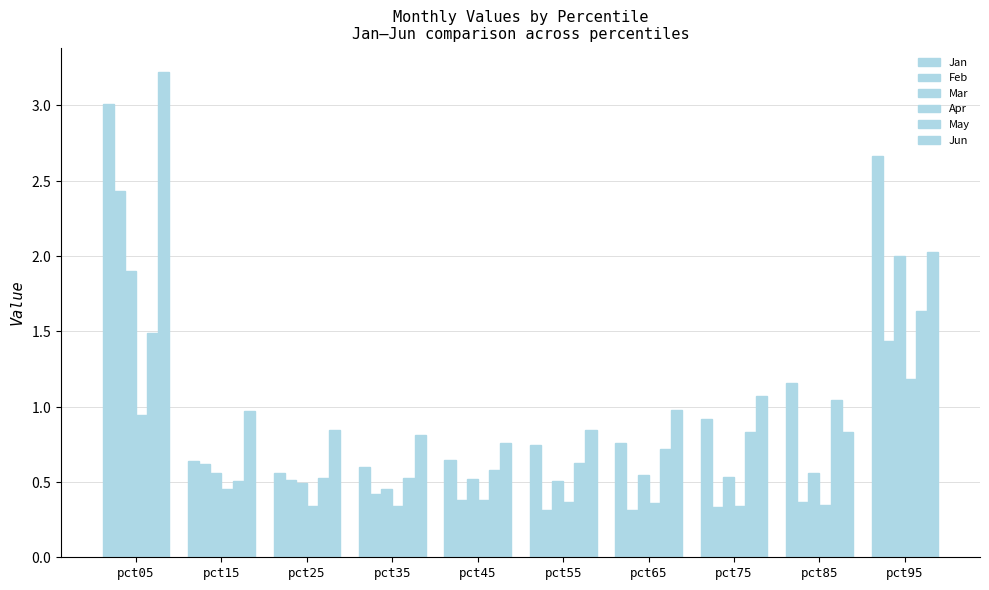

The value of Mar at pct35 is 0.5. True or false?

True